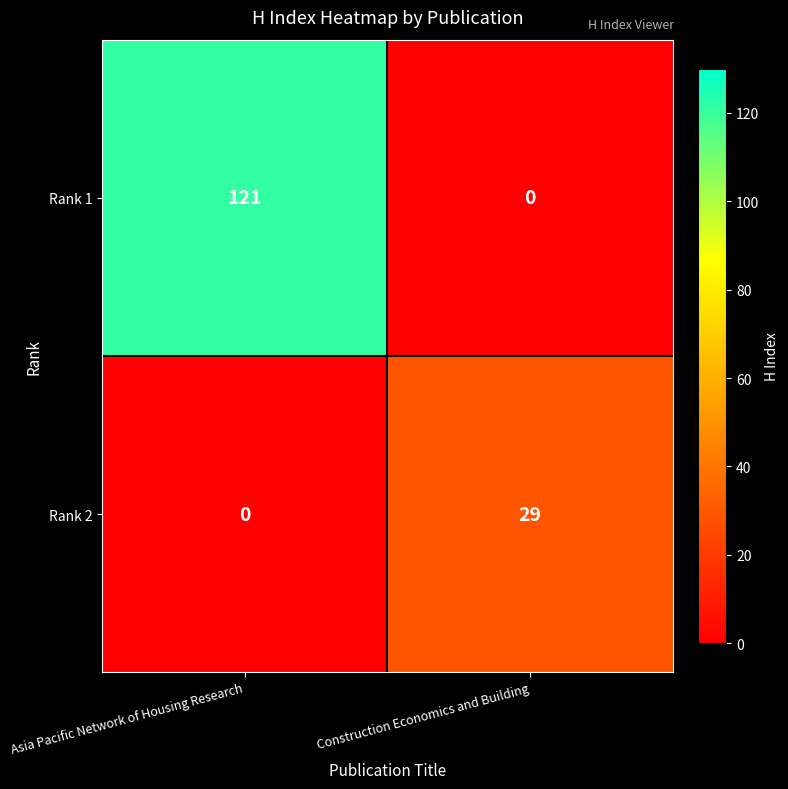

What is the difference between the maximum and minimum values in the Rank 2 series?

29